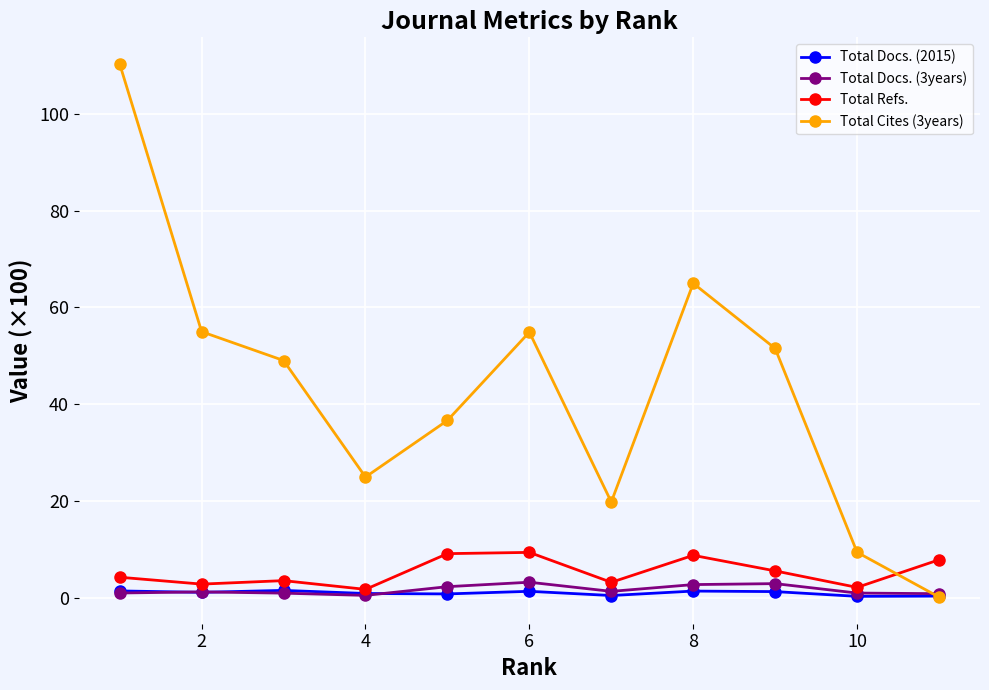

What is the value of the Total Cites (3years) point at the 3rd from the left?

49.0